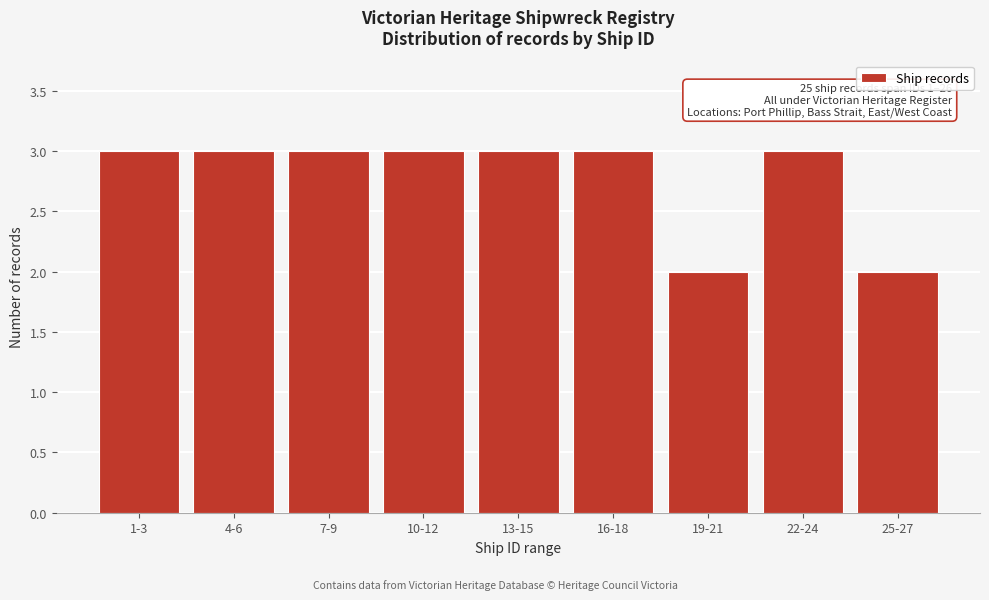

Reading left to right, transcribe all the data shown in this chart.

3	3	3	3	3	3	2	3	2